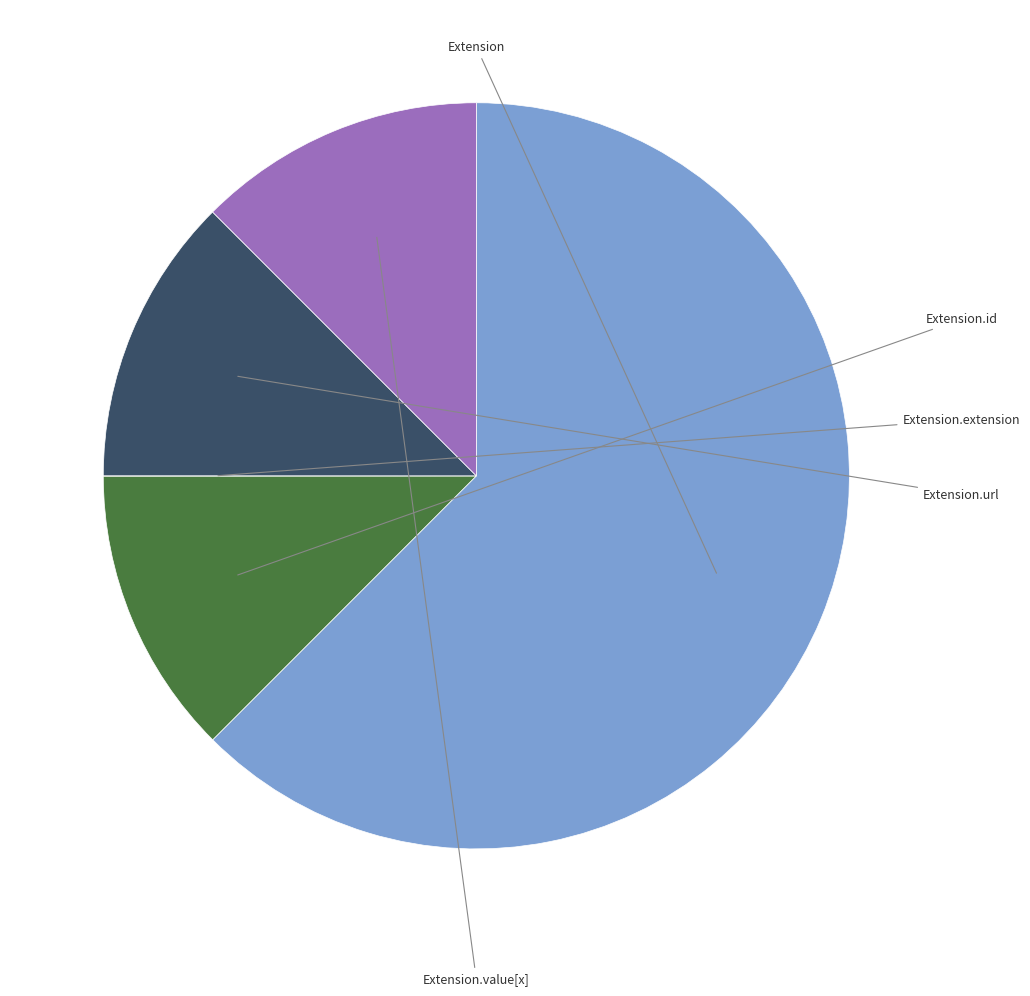

Does any single category account for the majority?

Yes